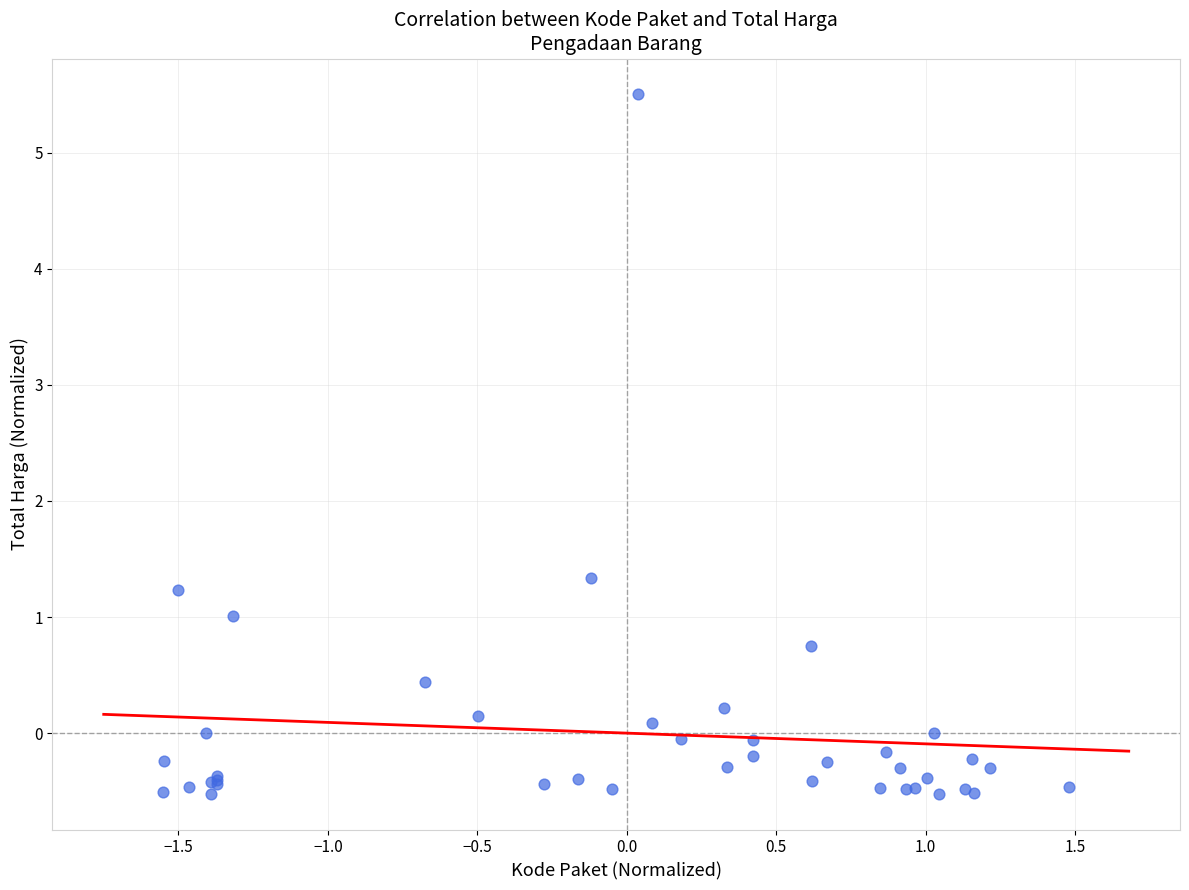

What Y value in the scatter plot is closest to 2?

1.3